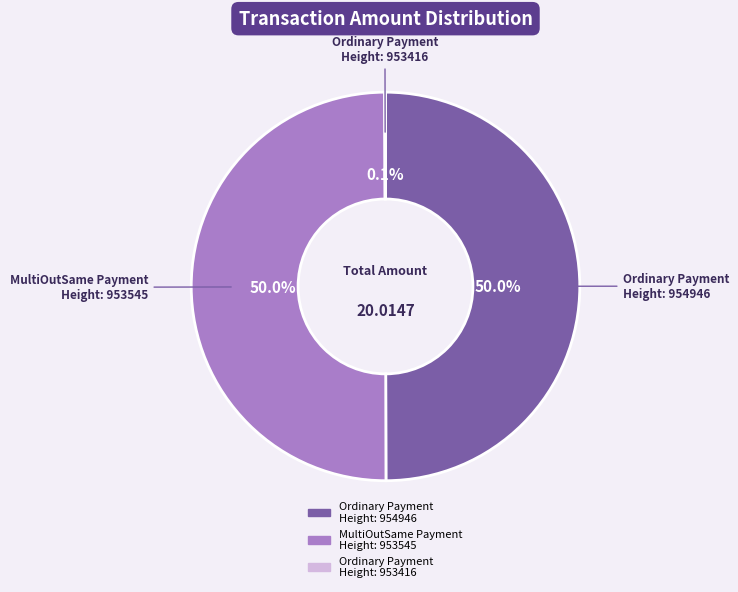

How much of the chart is everything except Ordinary Payment Height: 954946?

50.0%